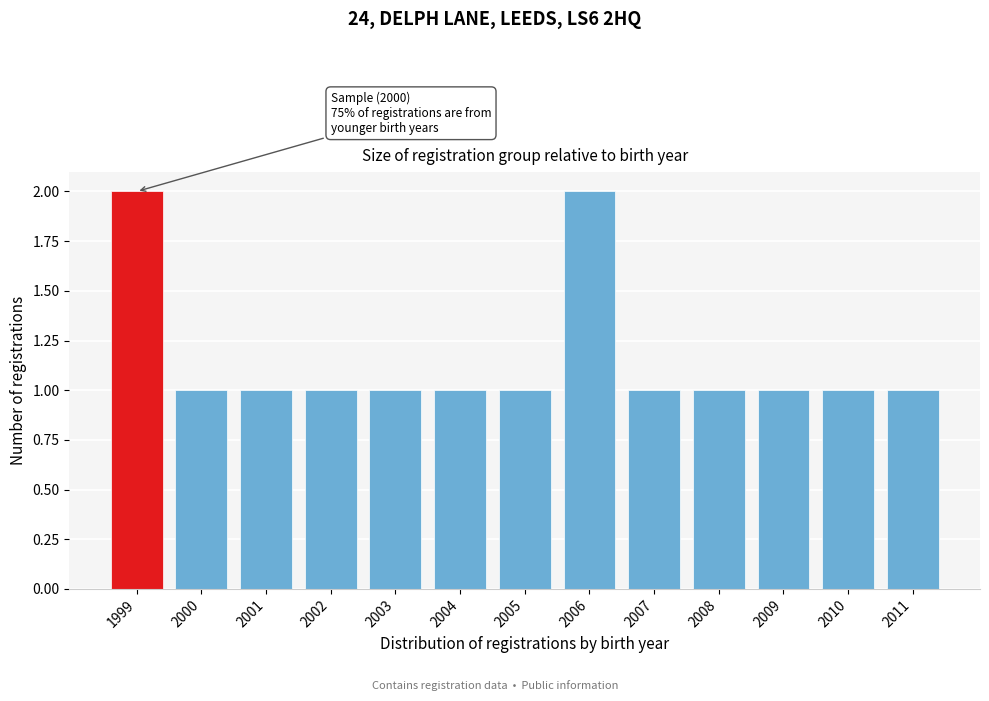

Reading left to right, what are all the values shown in this chart?

2	1	1	1	1	1	1	2	1	1	1	1	1